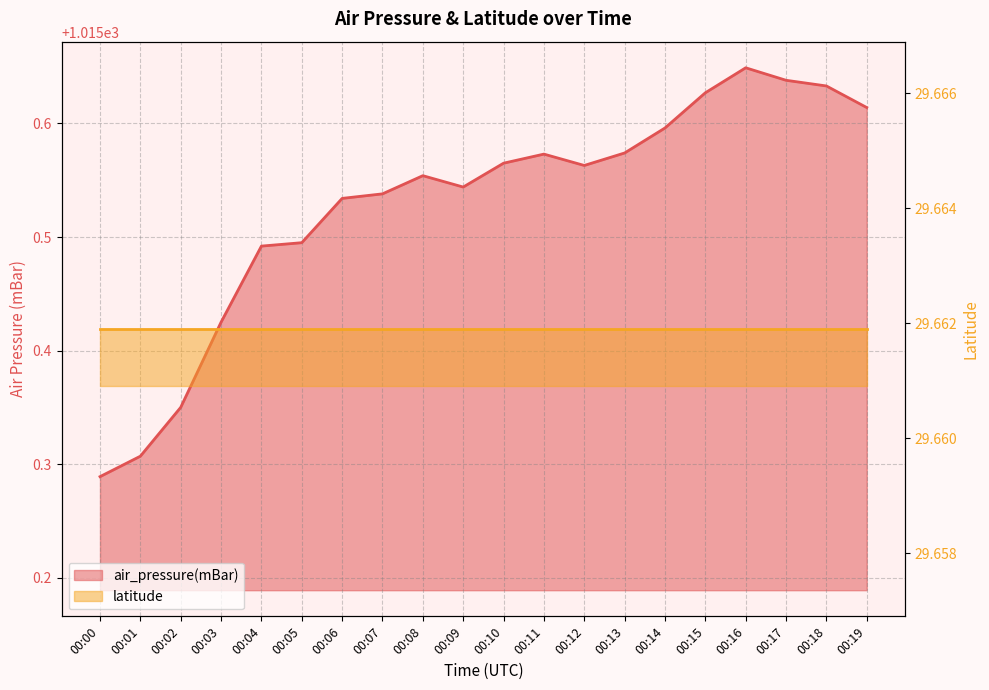

How many points are lower than both their immediate neighbors (excluding endpoints)?

2